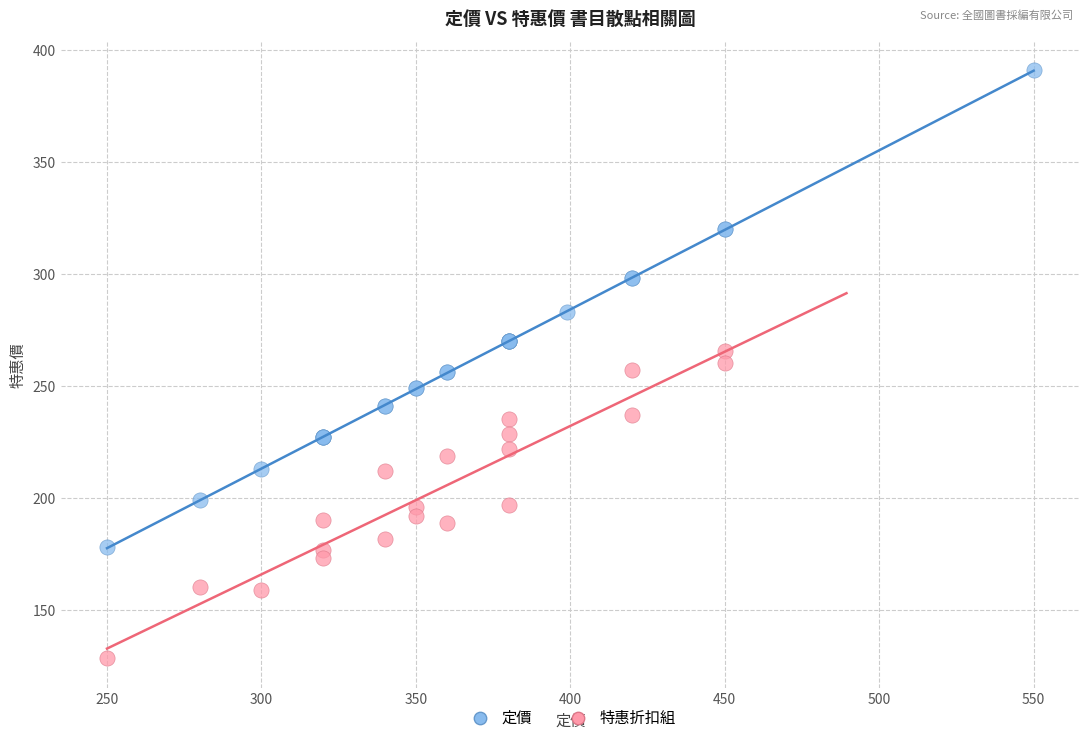

Which series has the widest spread of Y values?

定價